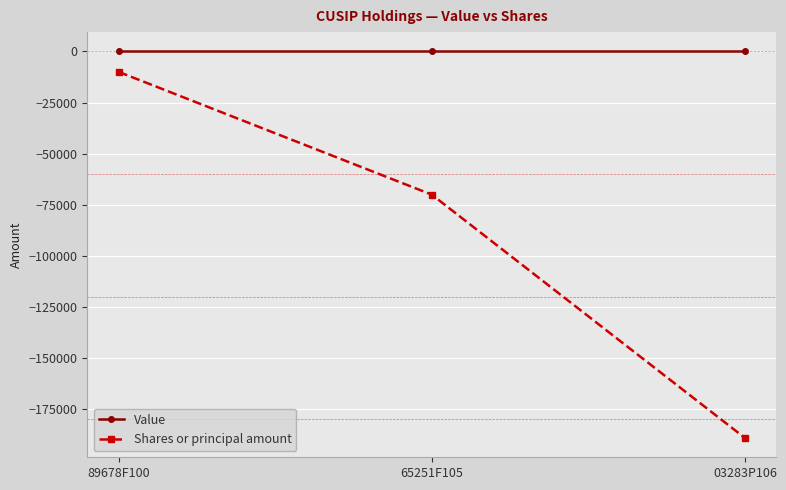

Reading left to right, what are all the values shown in this chart?

Value: 0	0	0
Shares or principal amount: -10000	-70091	-189173